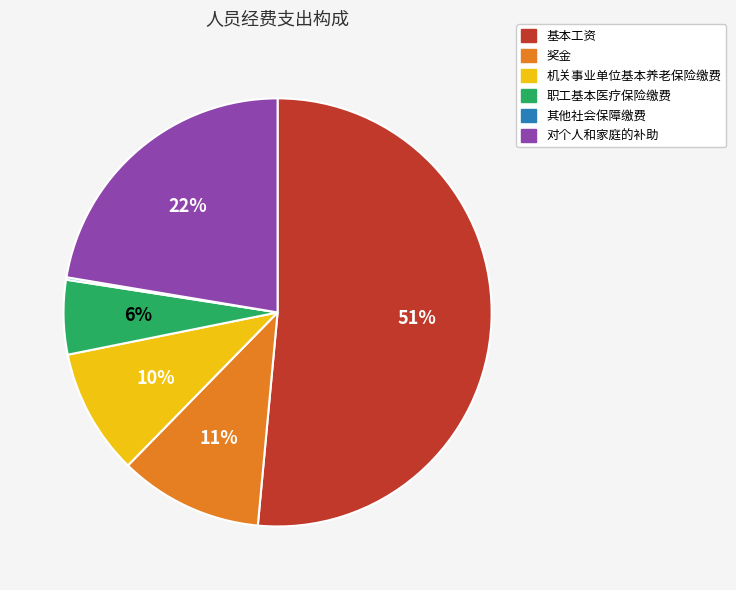

The 奖金 slice represents 24% of the pie. True or false?

False